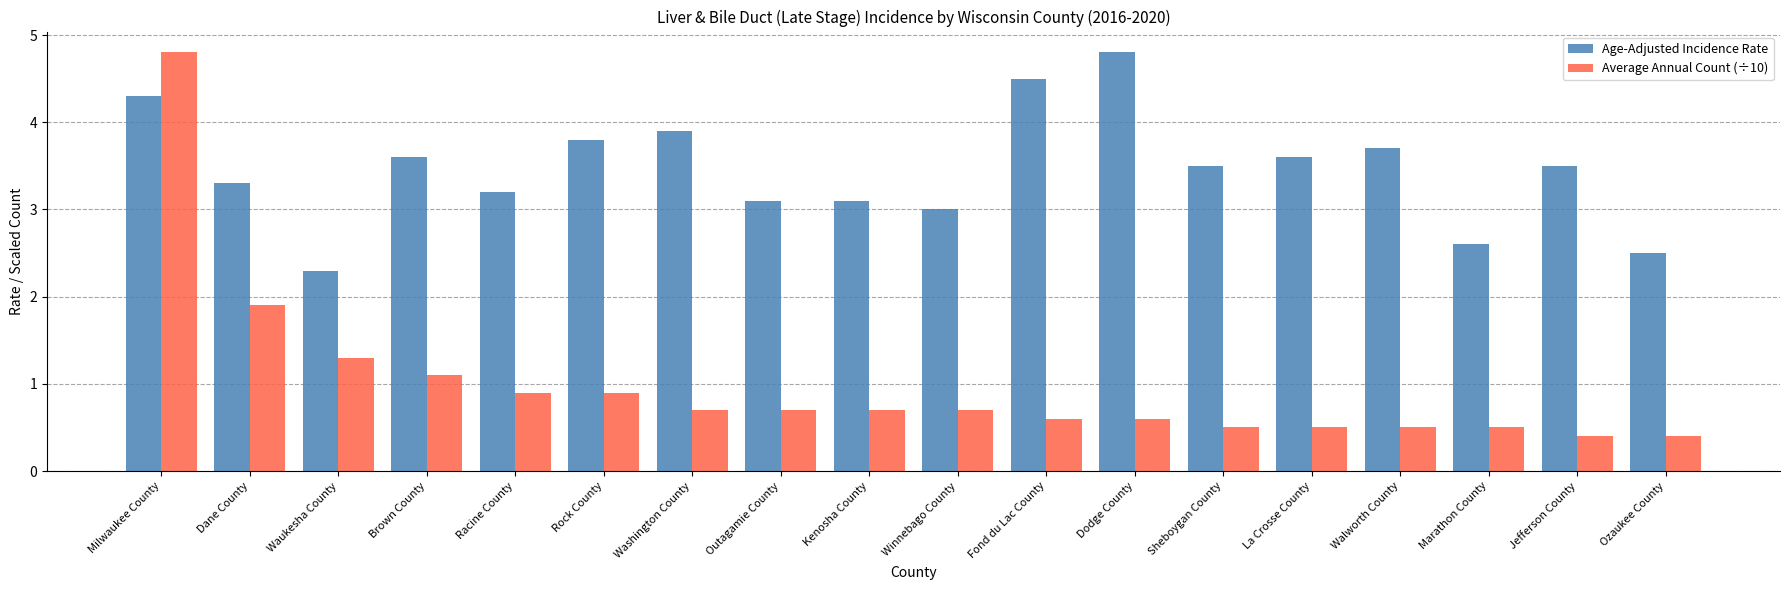

The value of Average Annual Count (÷10) at Rock County is 0.9. True or false?

True